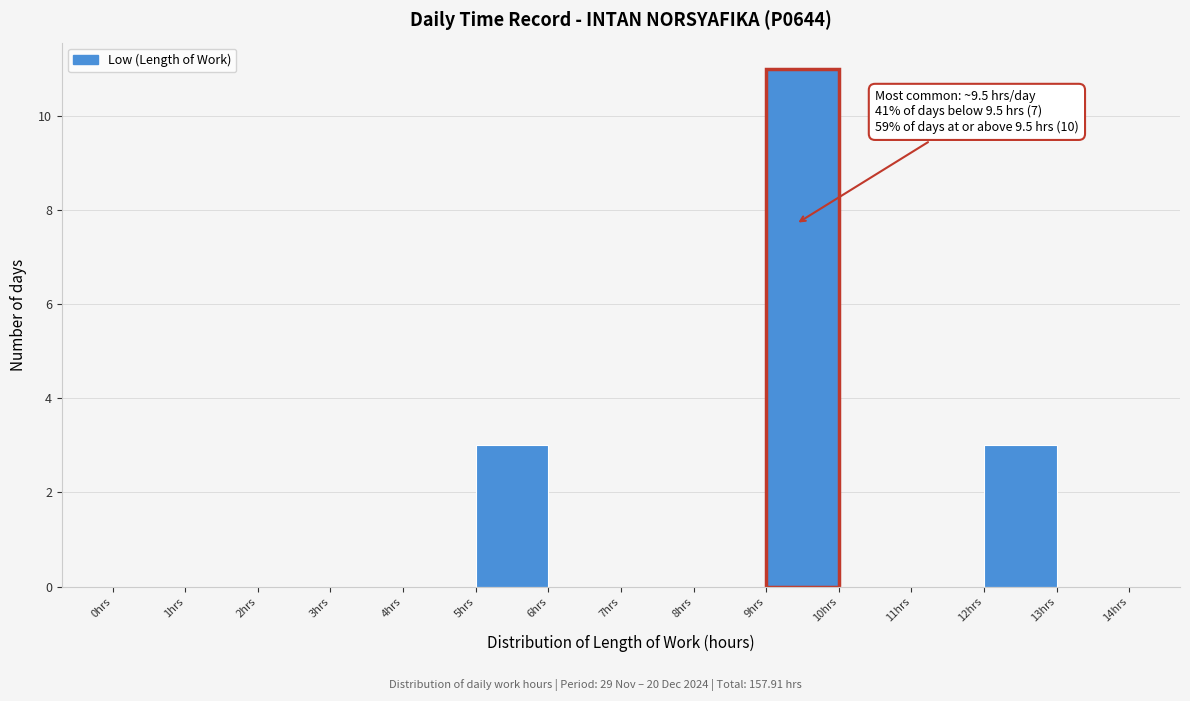

Which range on the x-axis has the tallest bar?

9 to 10